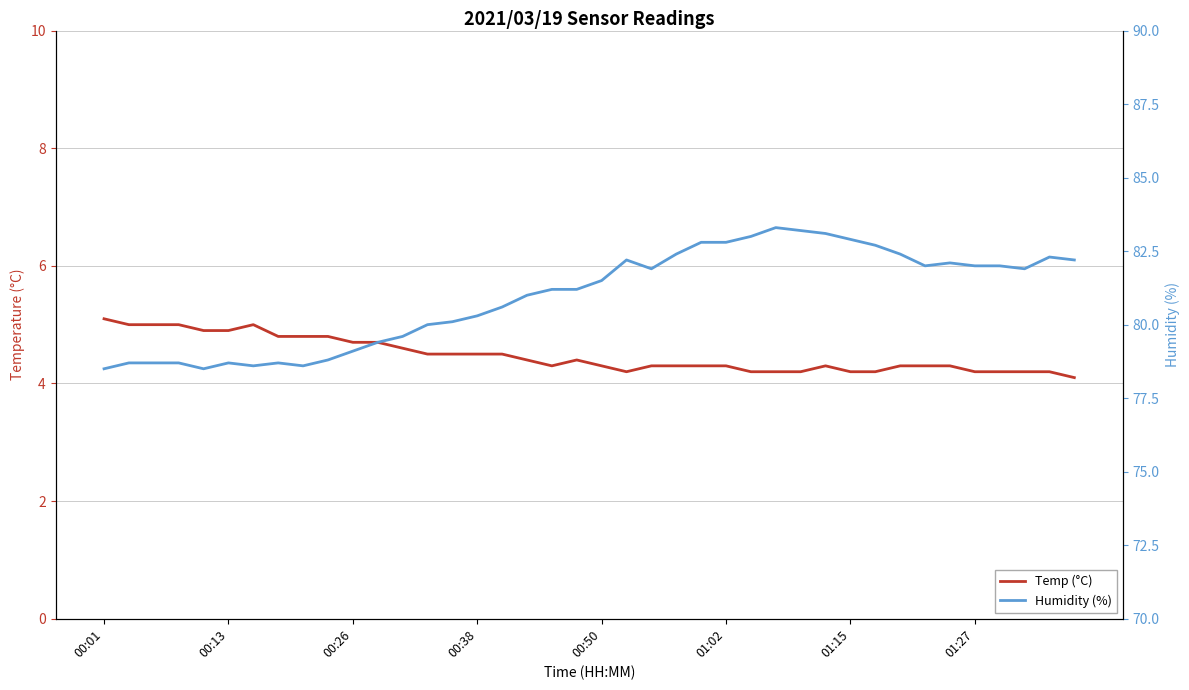

The Humidity (%) series shows 83.2 at 28. True or false?

True